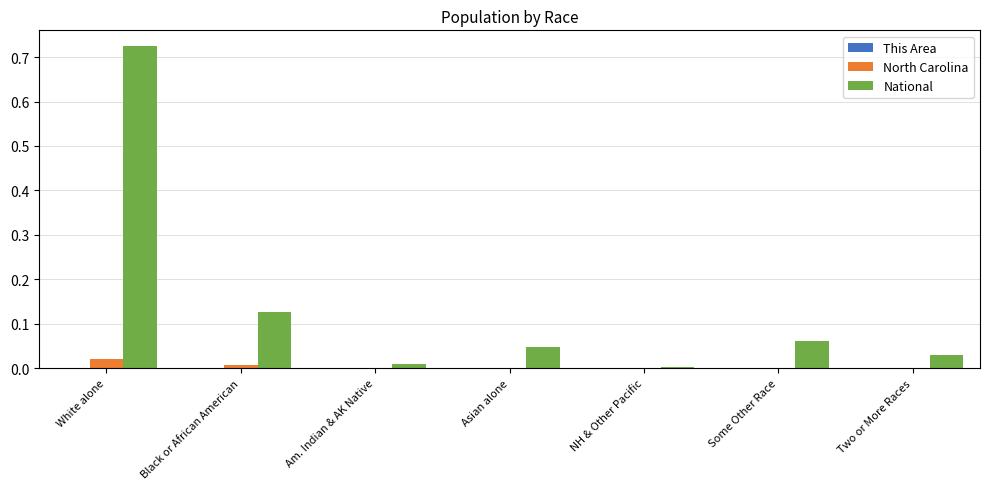

At which category is the sum across all series the highest?

White alone